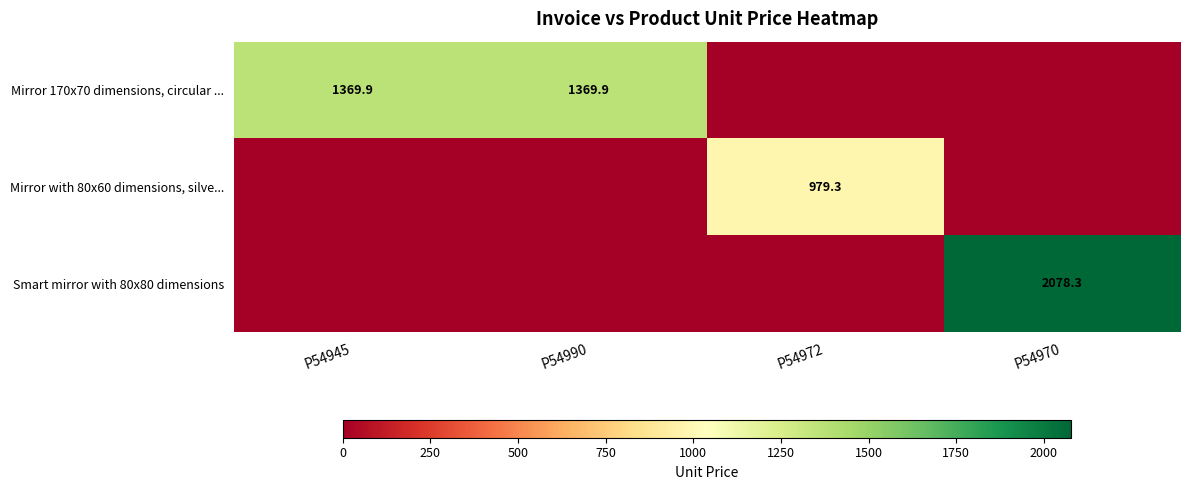

Is it true that Mirror 170x70 dimensions, circular ... equals 1369.9 at P54990?

True